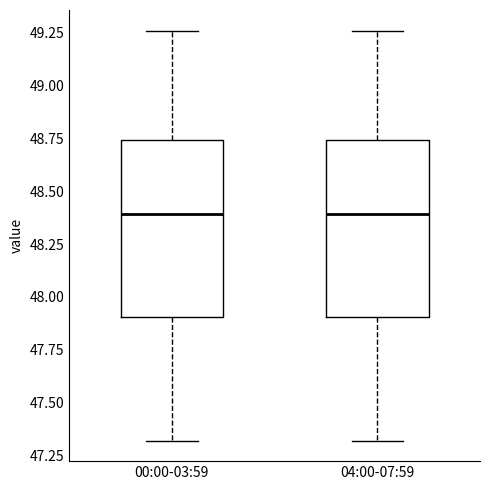

Reading left to right, read every box against the y-axis: the position of its median line, the range the box covers, and the ends of its whiskers. The values are not printed on the chart, so give them approximately, as read against the axis.

00:00-03:59: median 48.40, box 47.90 to 48.75, whiskers 47.30 to 49.25
04:00-07:59: median 48.40, box 47.90 to 48.75, whiskers 47.30 to 49.25